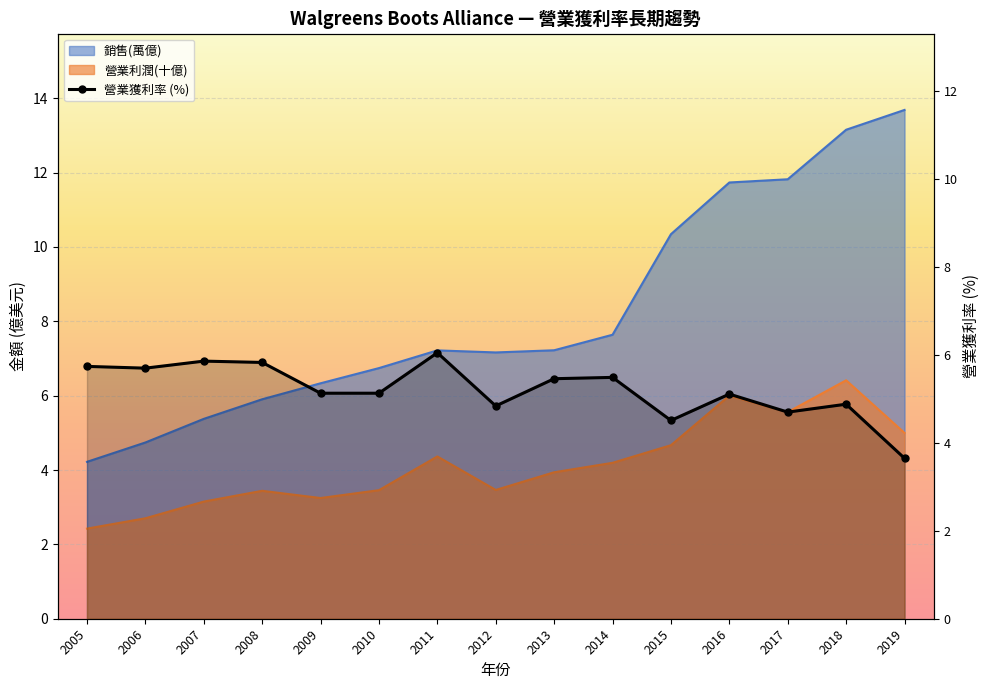

List the labels in order of value, largest first.

2011, 2007, 2008, 2005, 2006, 2014, 2013, 2009, 2010, 2016, 2018, 2012, 2017, 2015, 2019